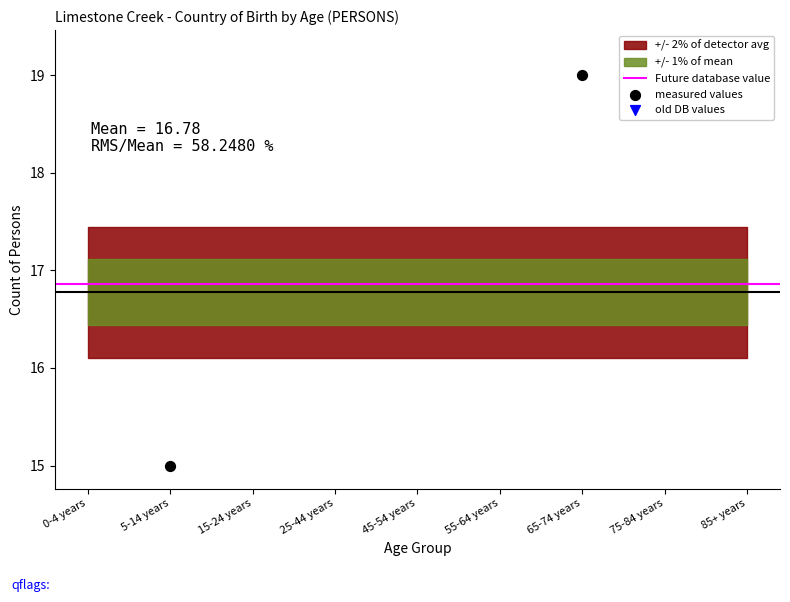

What is the ratio of the value at 45-54 years to the value at 25-44 years?

0.7